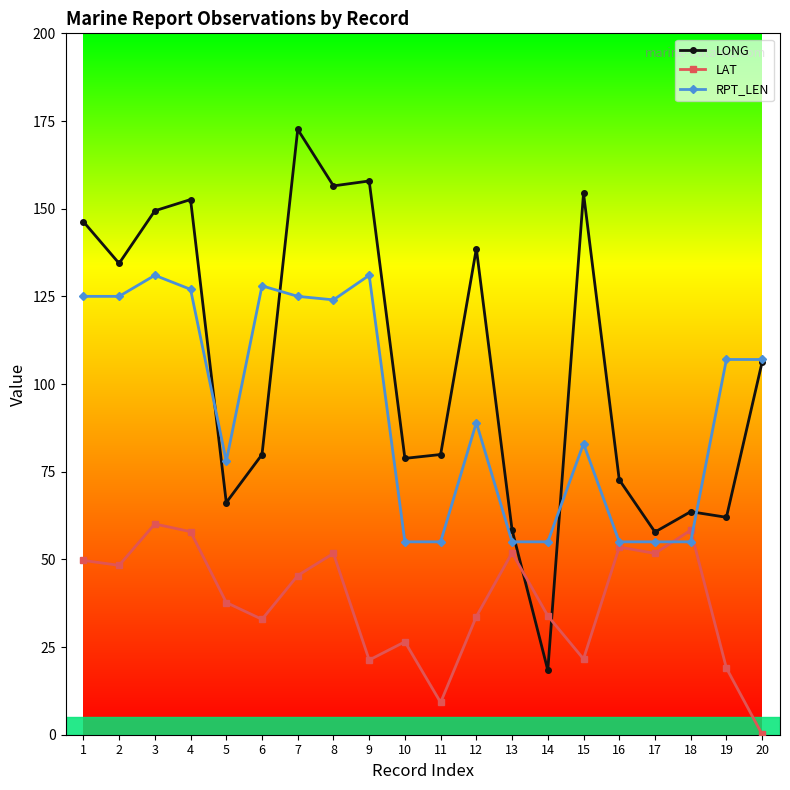

Does the chart have visible grid lines?

No